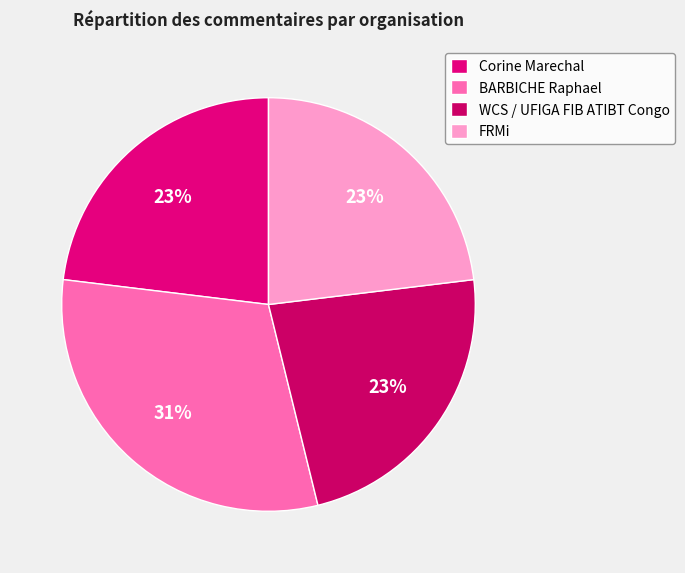

How many segments does this pie chart have?

4